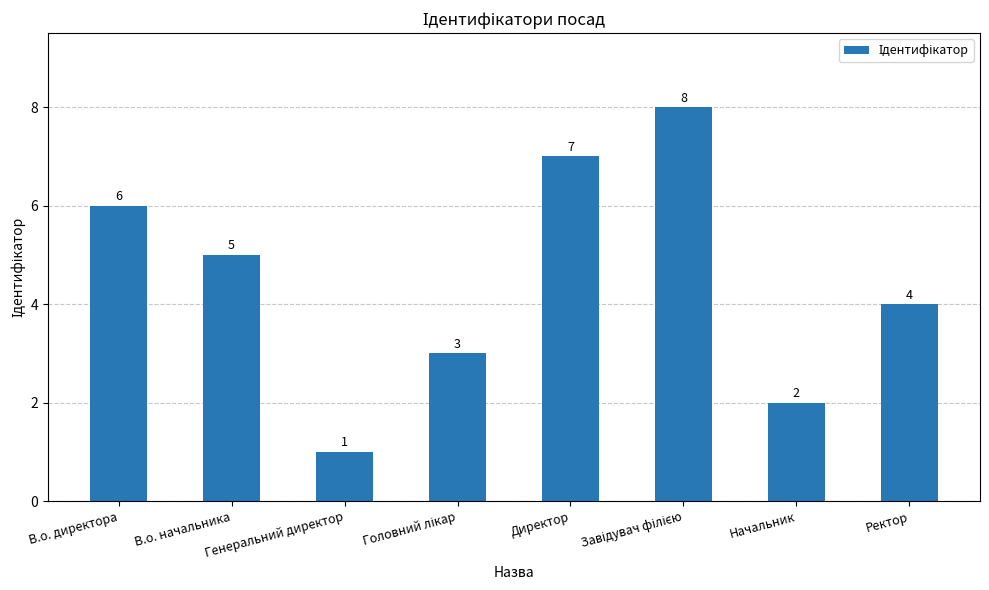

What is the change in value from Директор to Начальник?

-5